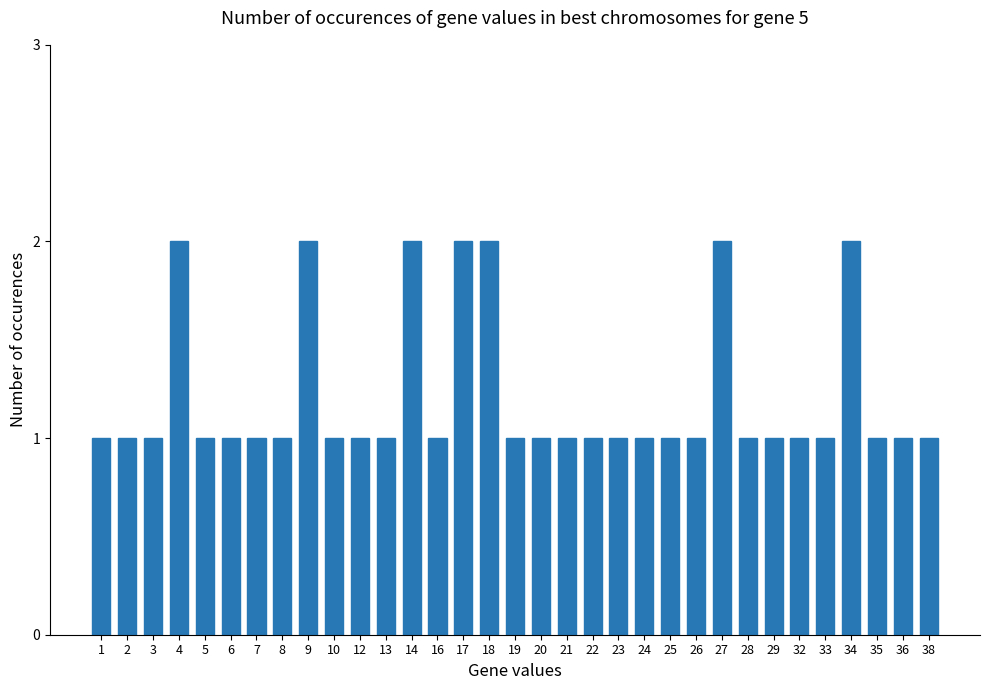

How many values are between 1 and 2?

33